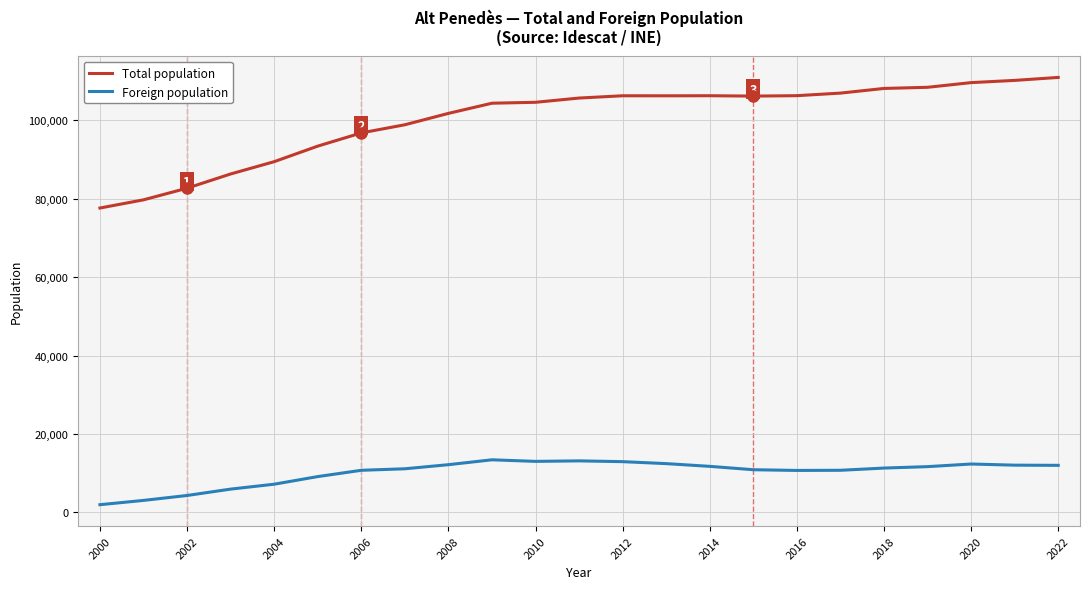

List the series in order of their peak value, highest first.

Total population, Foreign population